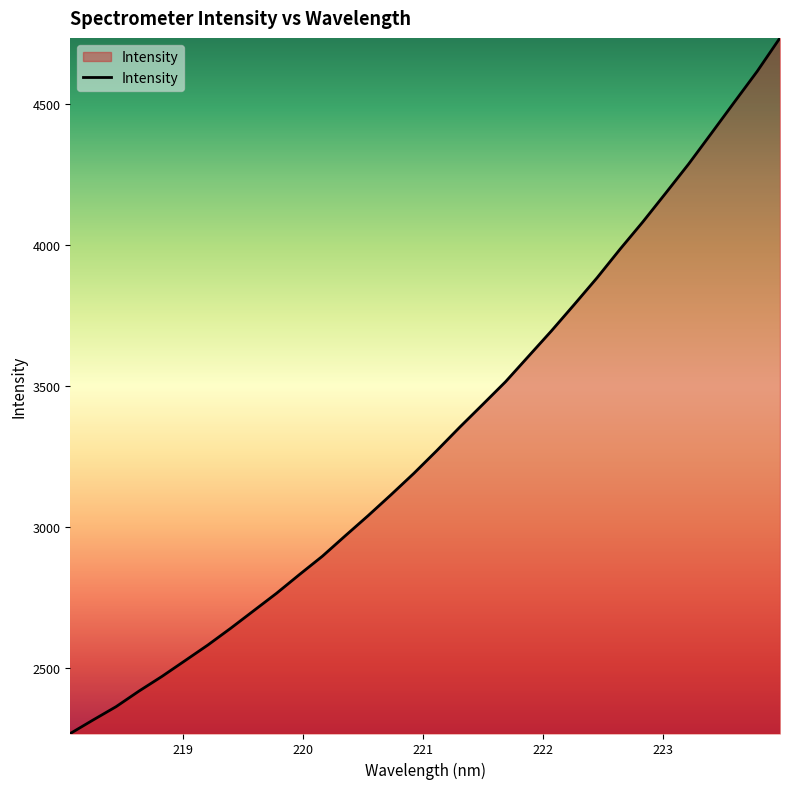

What is the smallest value displayed?

2267.8